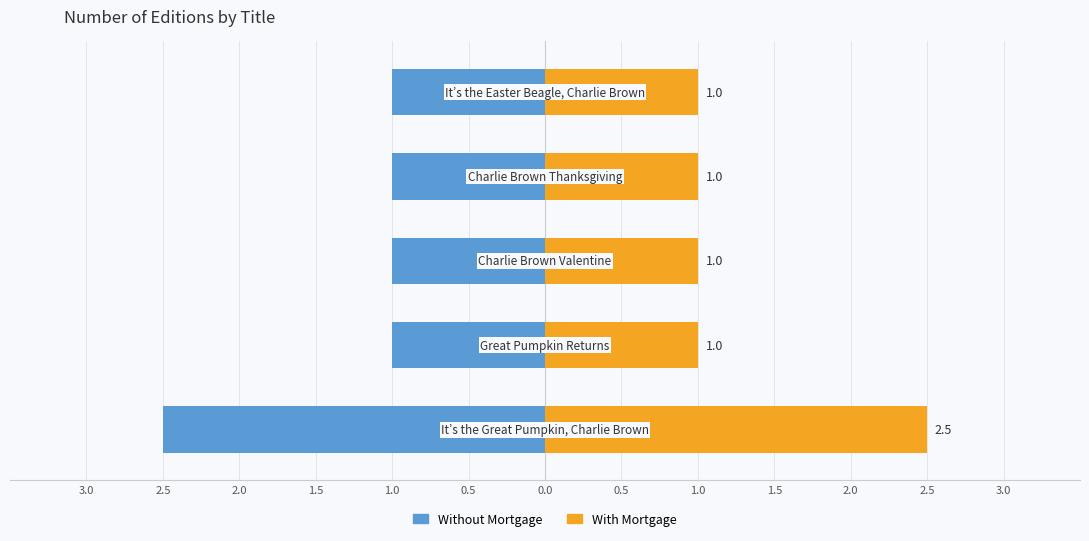

How many distinct data groups are displayed?

2